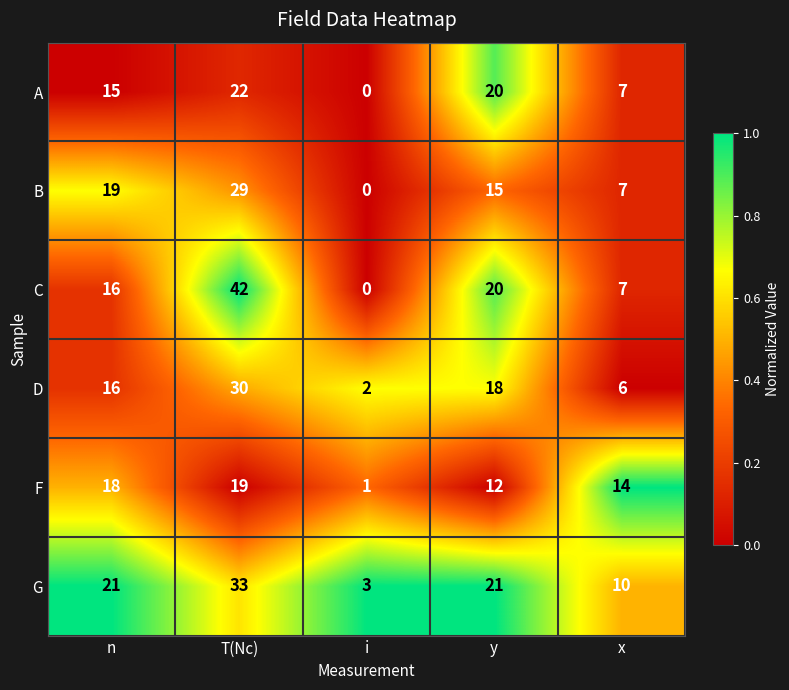

True or false: D has a value of 4 at x.

False